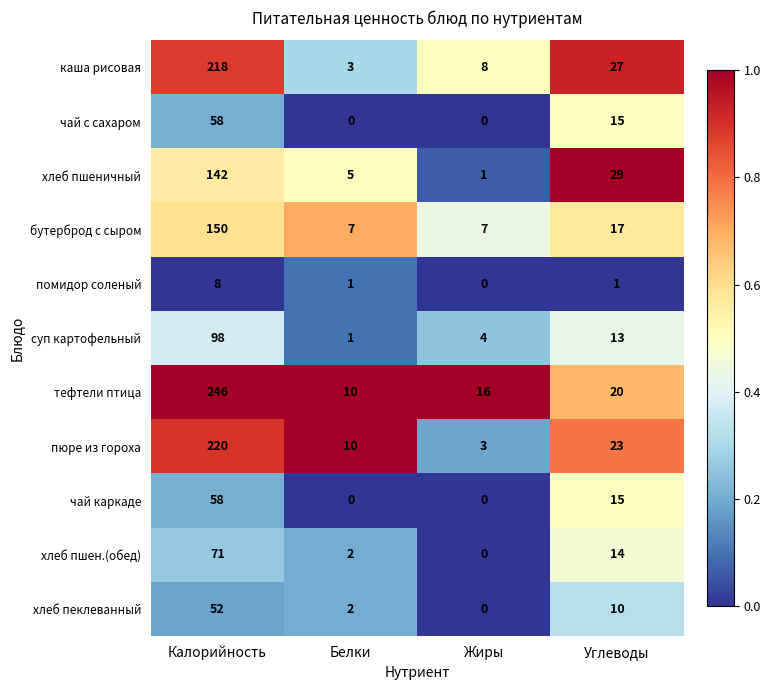

At which category does the chart reach its peak across all series?

Калорийность